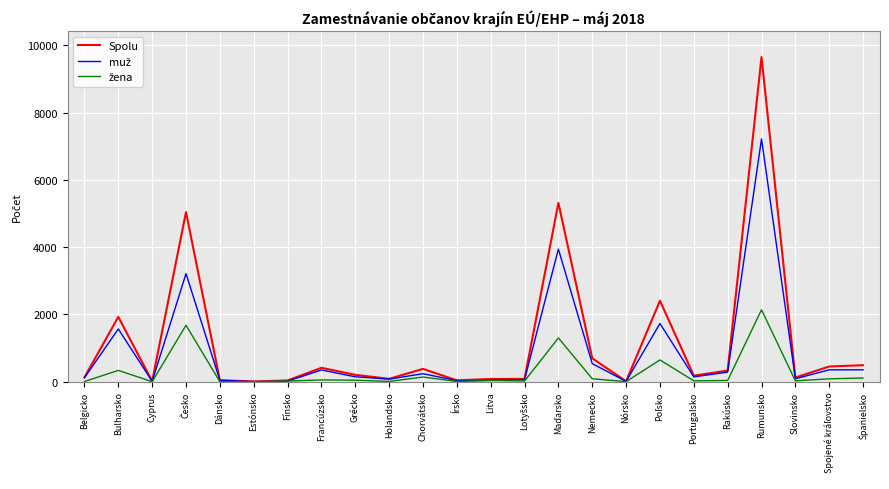

How many lines are shown in the chart?

3